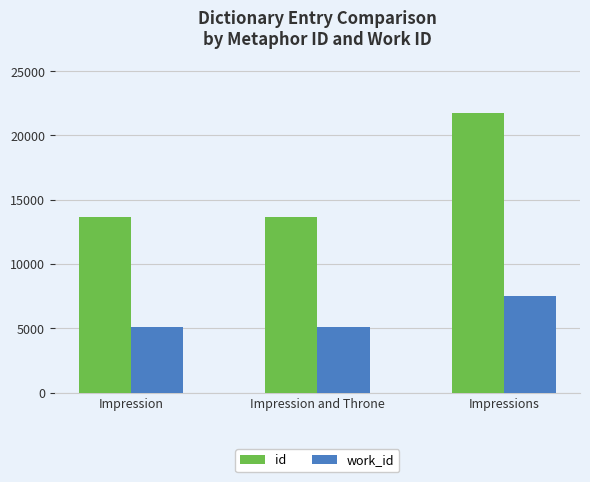

How many work_id values are between 5081 and 7544?

3